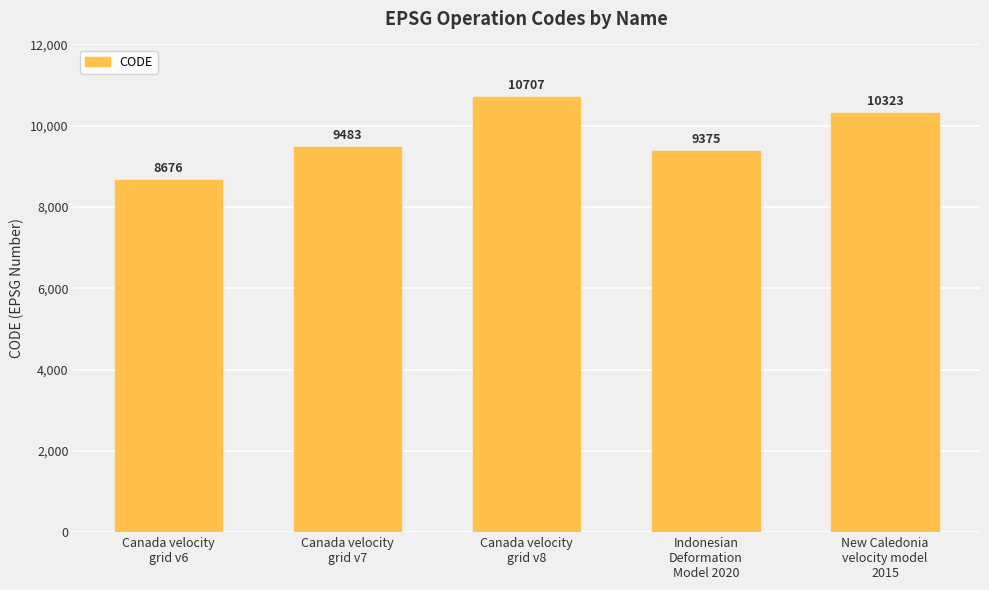

Which has a higher value, Canada velocity
grid v7 or Canada velocity
grid v8?

Canada velocity
grid v8